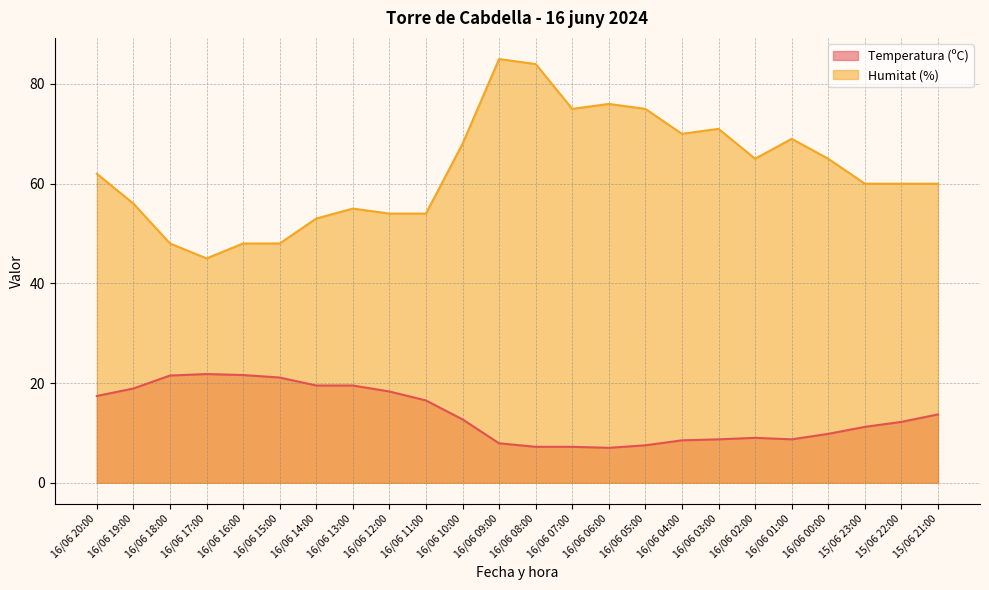

Which series has the largest total across all categories?

Humitat (%)